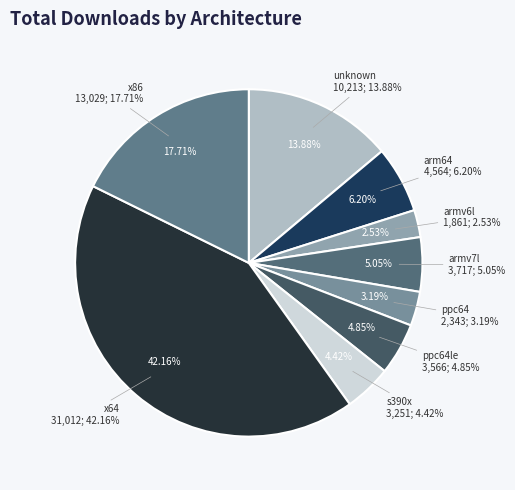

Do s390x and armv6l together represent more than half of the pie?

No